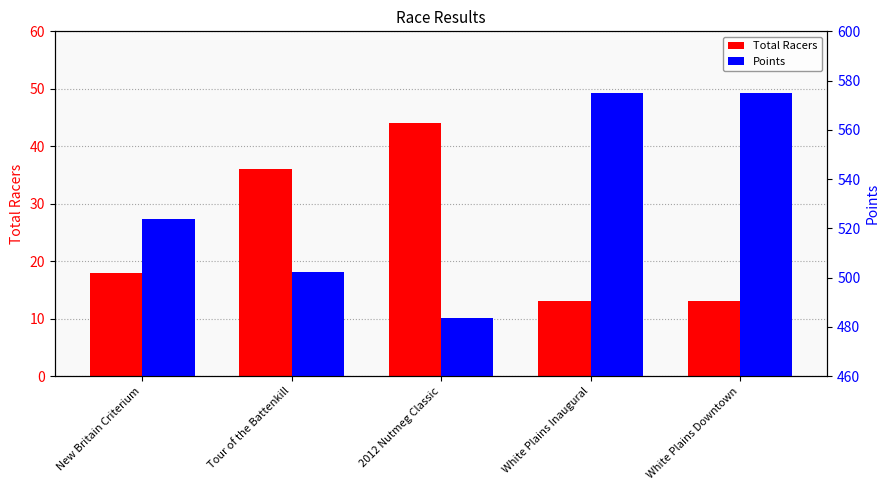

How many data points in Points are above 523?

3